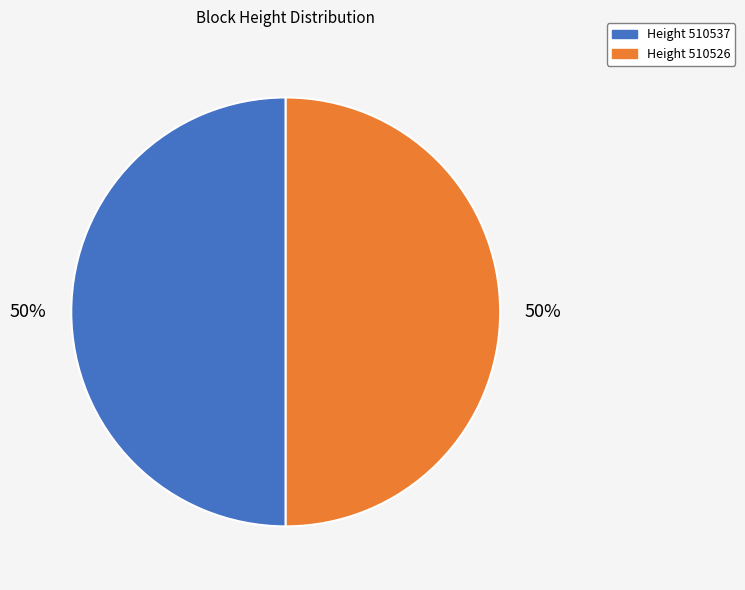

How many segments does this pie chart have?

2